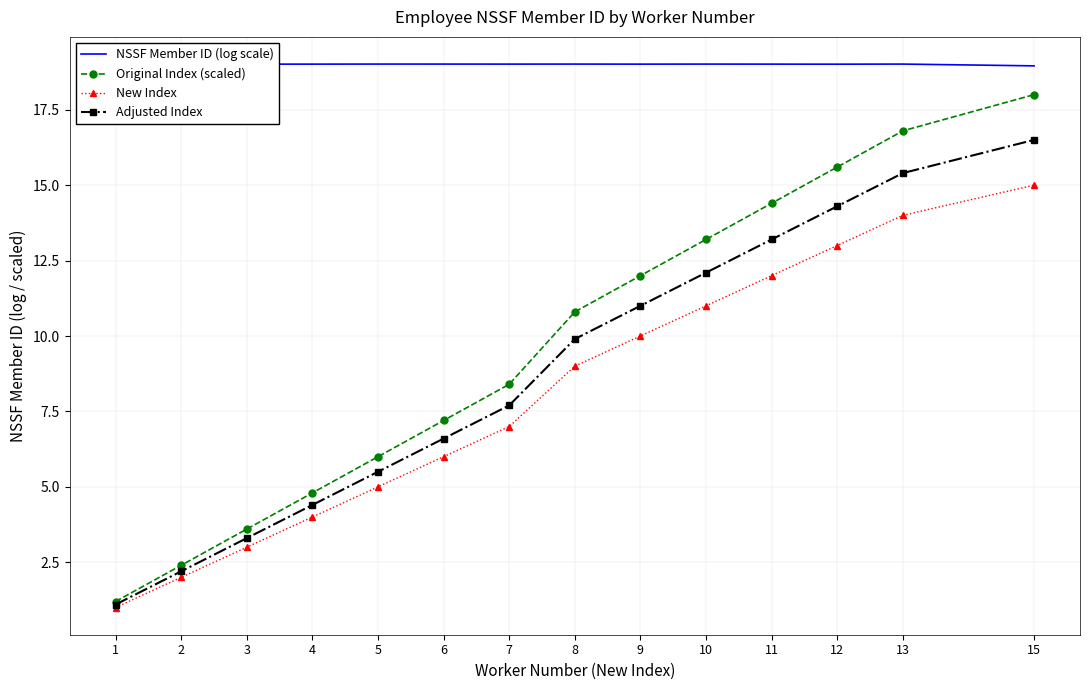

What are all the series names shown in the legend?

NSSF Member ID (log scale), Original Index (scaled), New Index, Adjusted Index